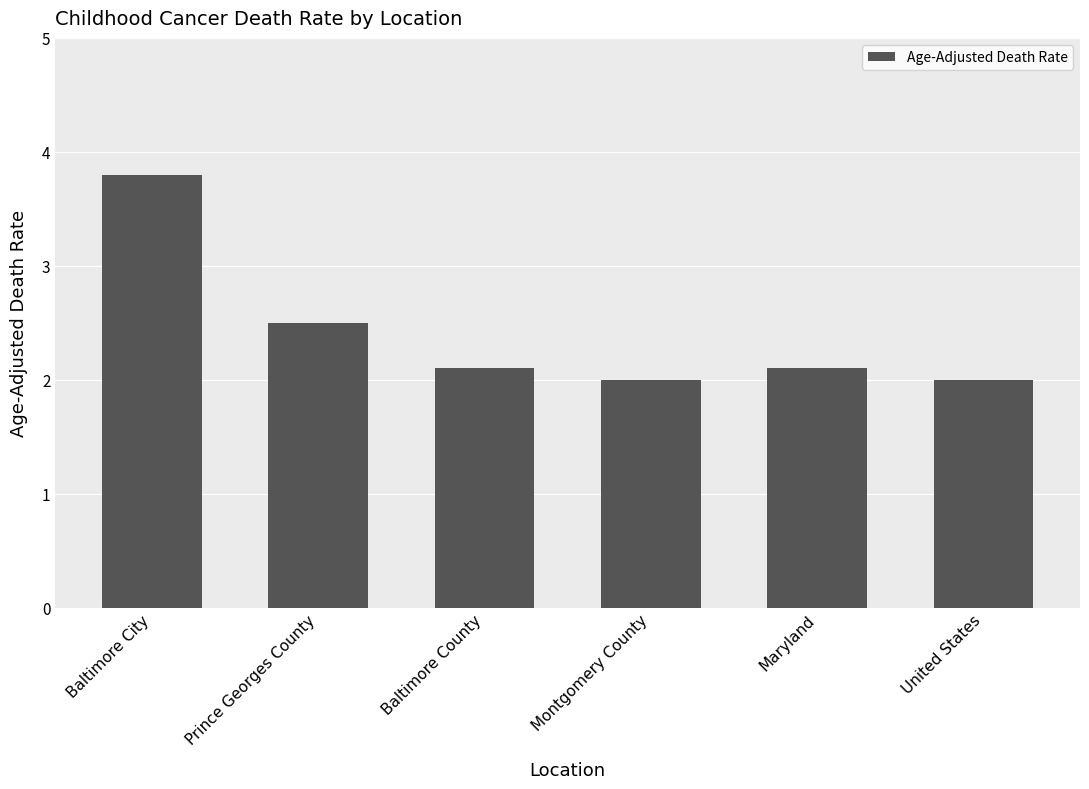

What is the ratio of the value at Montgomery County to the value at Maryland?

1.0